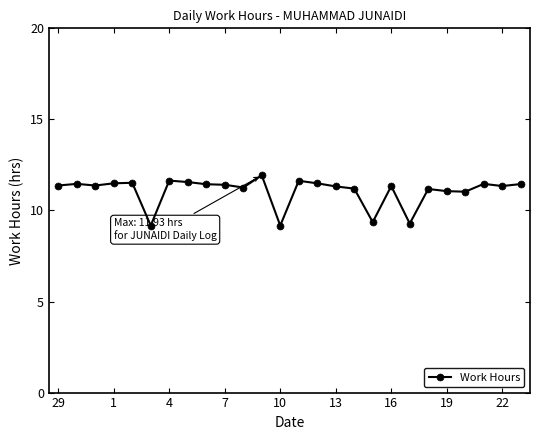

What is the value of the 4th point from the left?

11.5